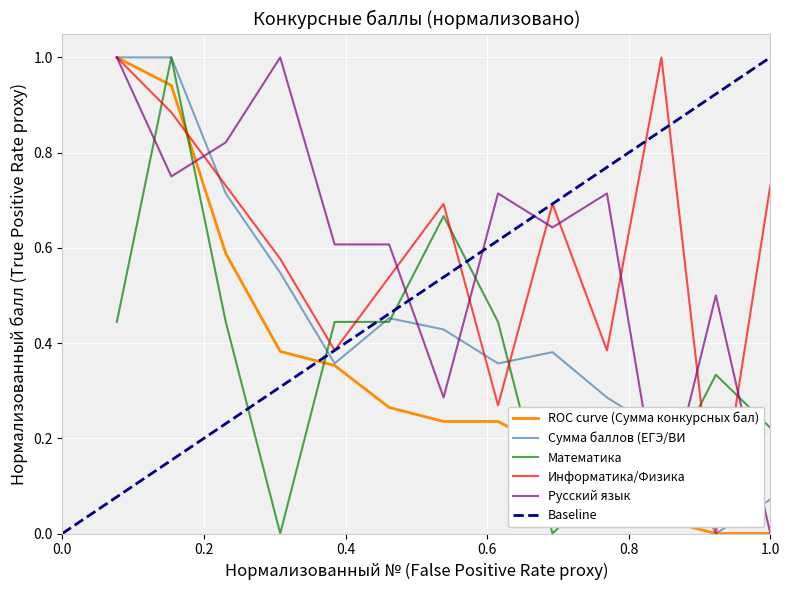

How many interior local peaks does the Сумма баллов (ЕГЭ/ВИ) series have?

2